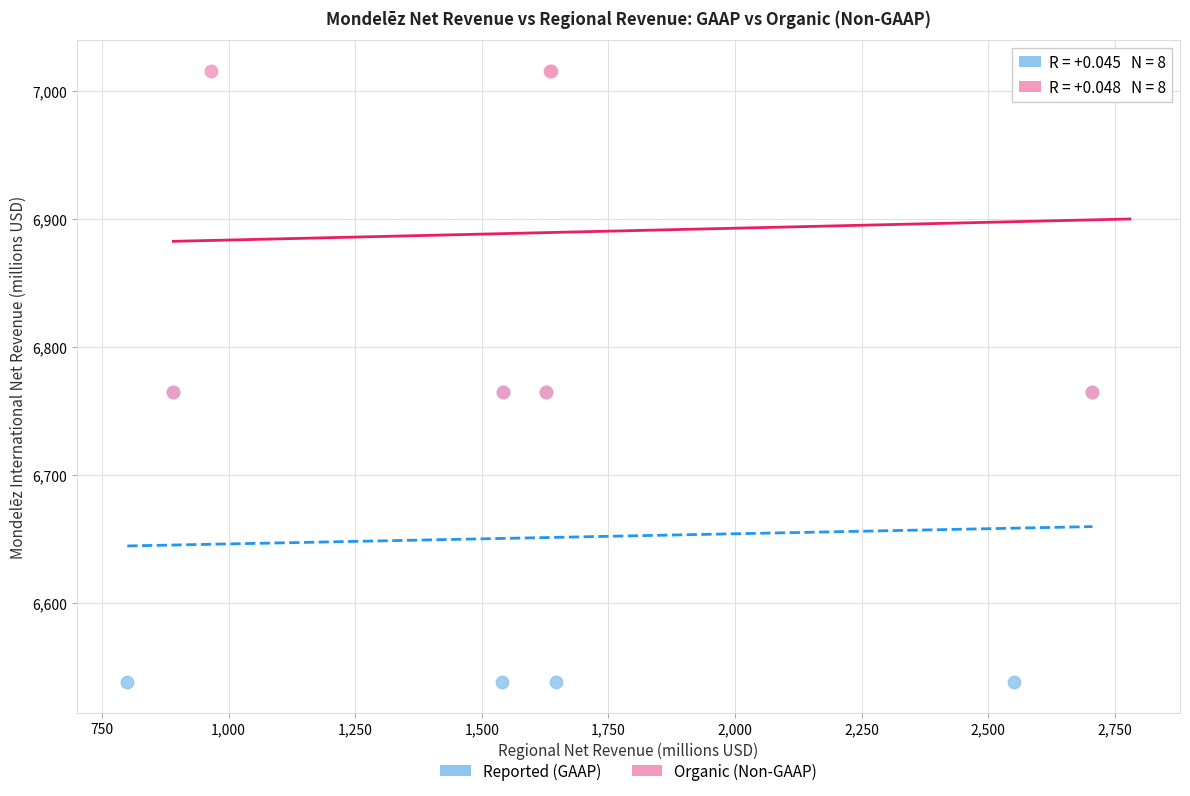

Which series reaches the minimum Y coordinate?

Reported (GAAP)